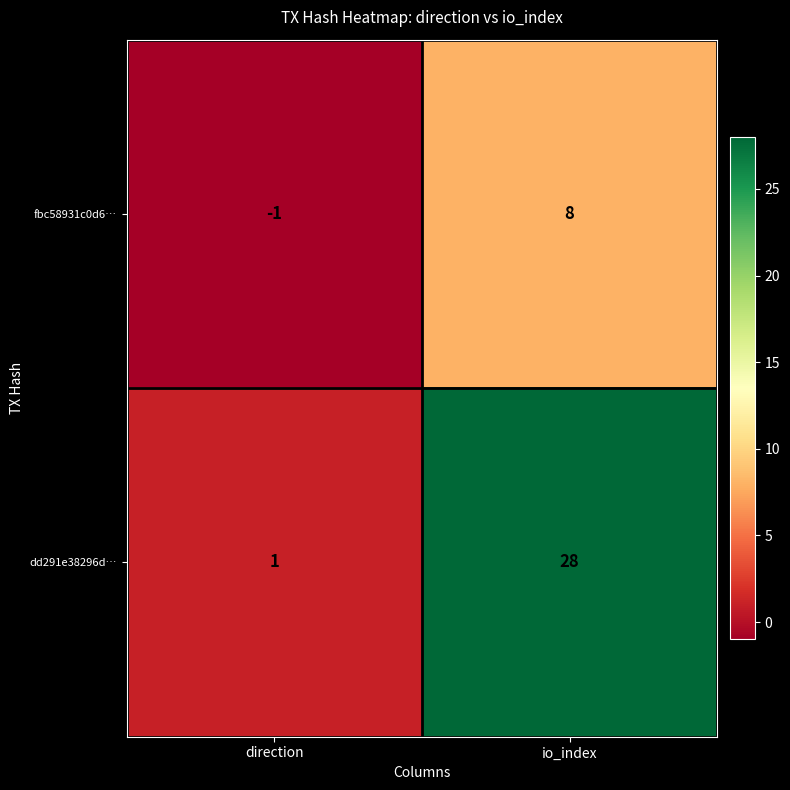

At which category does the chart reach its minimum across all series?

direction